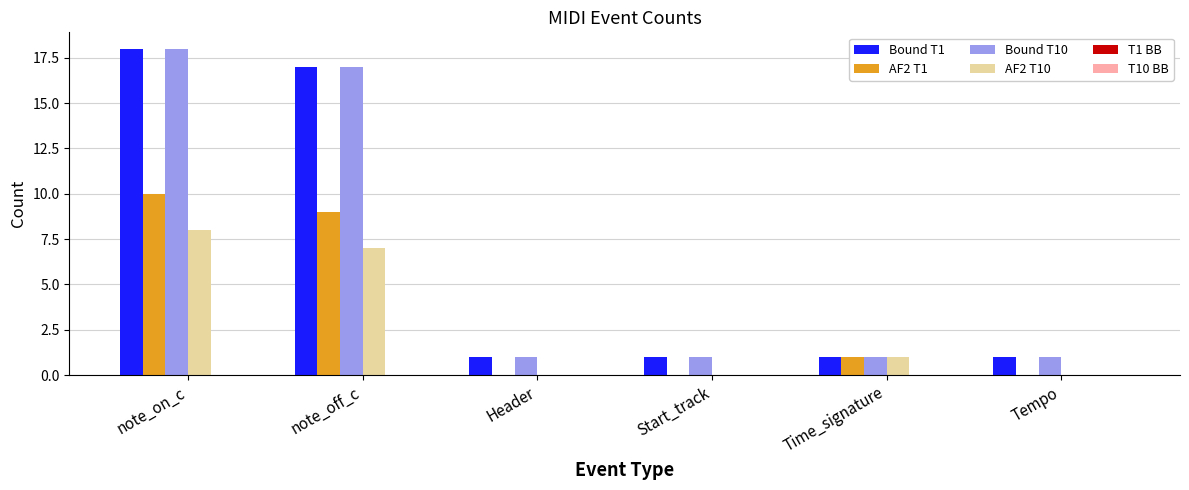

The value of Bound T1 at note_off_c is 9. True or false?

False